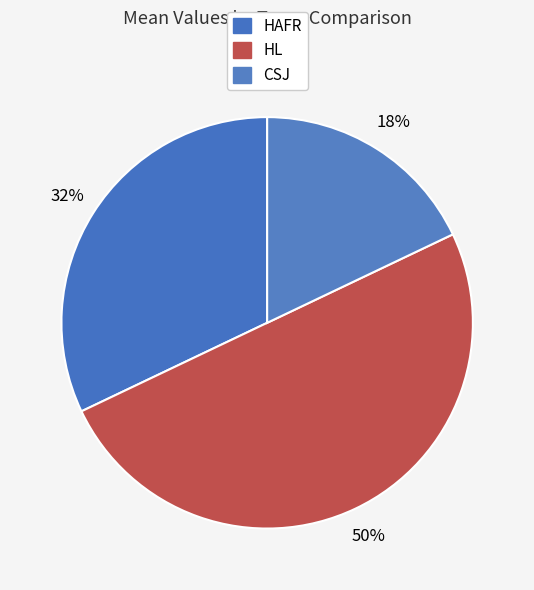

Rank the categories by value from lowest to highest.

CSJ, HAFR, HL